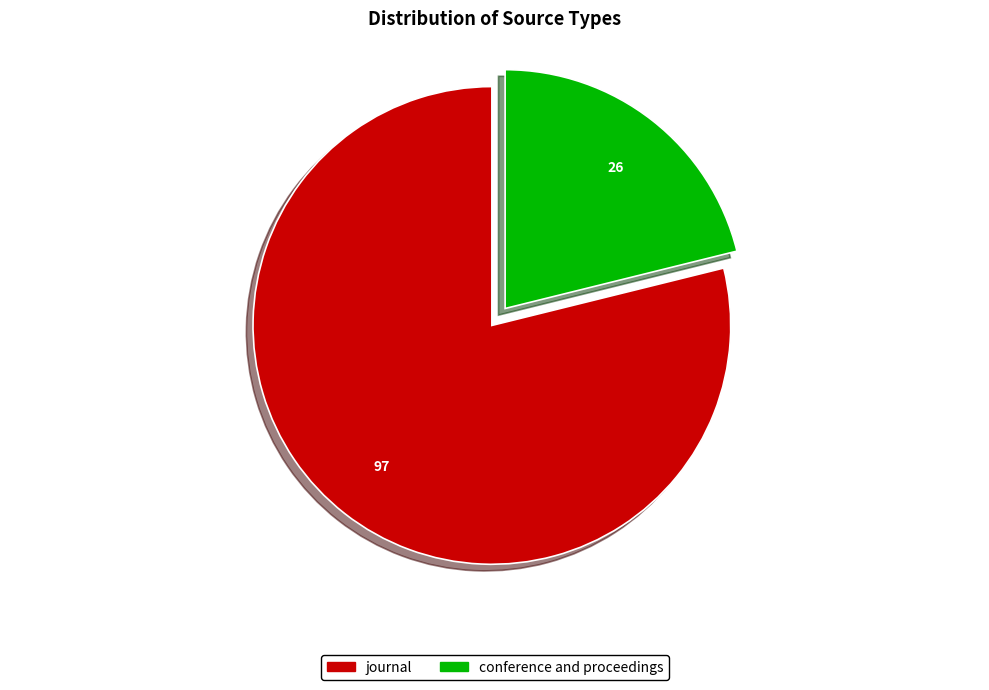

True or false: conference and proceedings accounts for 12% of the total.

False